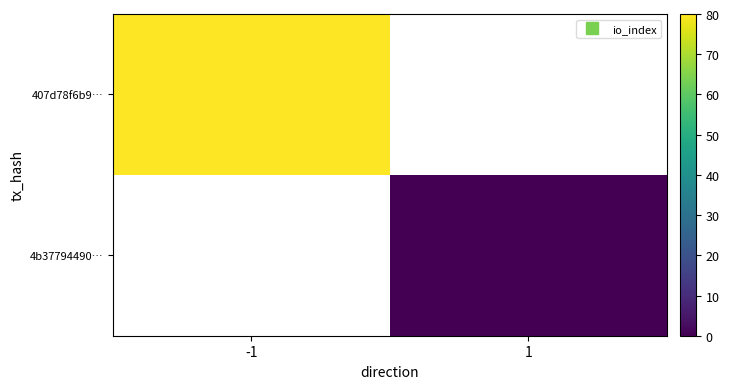

Is the value of 4b37794490… at 1 greater than the value of 407d78f6b9… at 1?

No